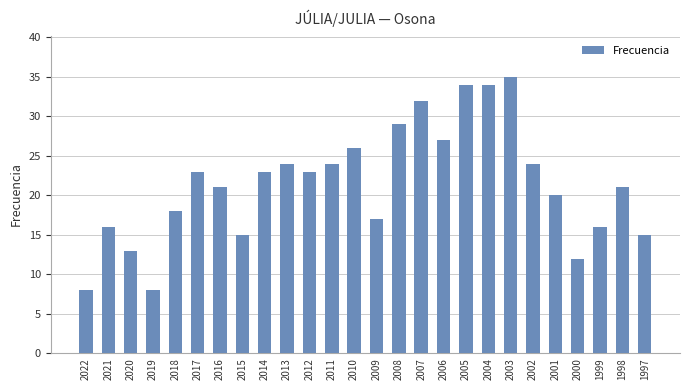

Is it true that the value at 2019 is 8?

True